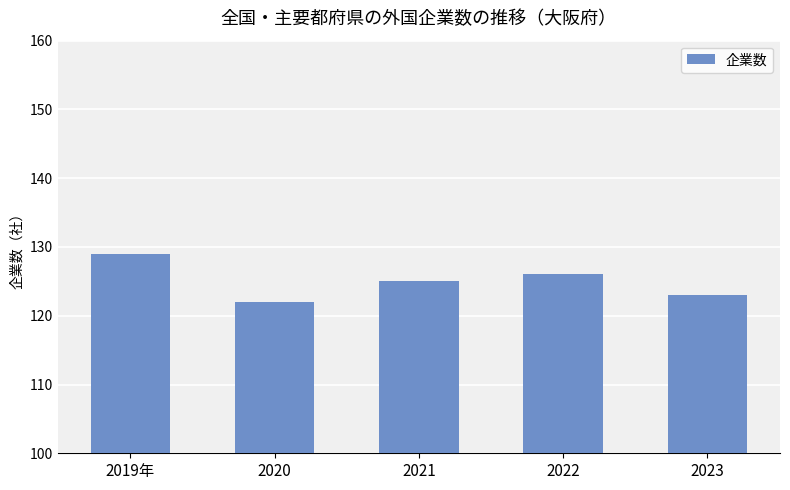

Between 2023 and 2019年, which is larger?

2019年